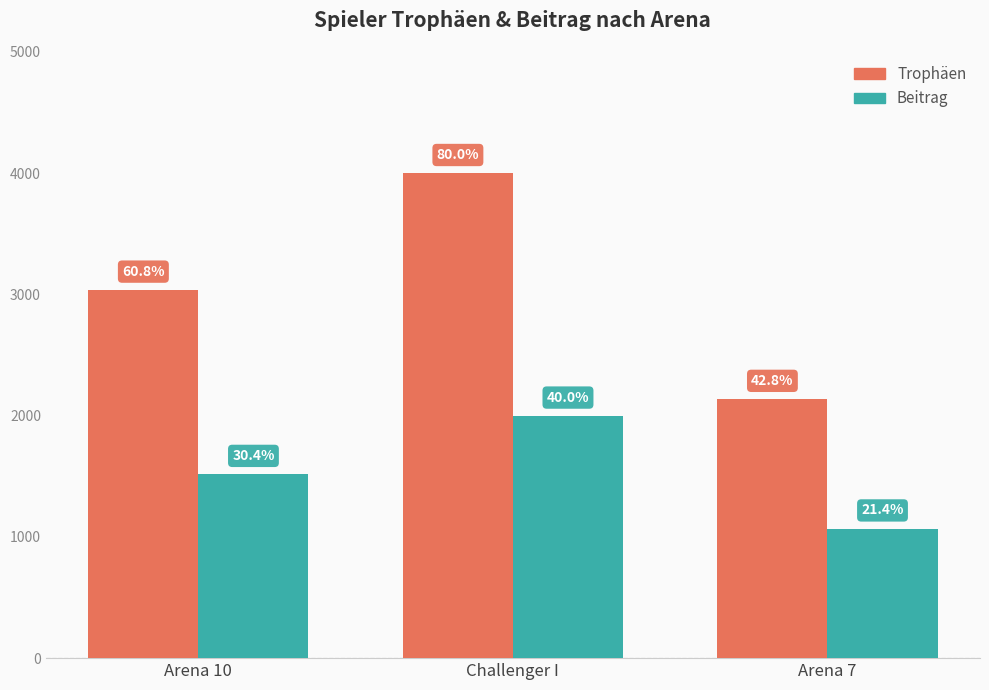

True or false: Trophäen has a value of 2138 at Arena 7.

True